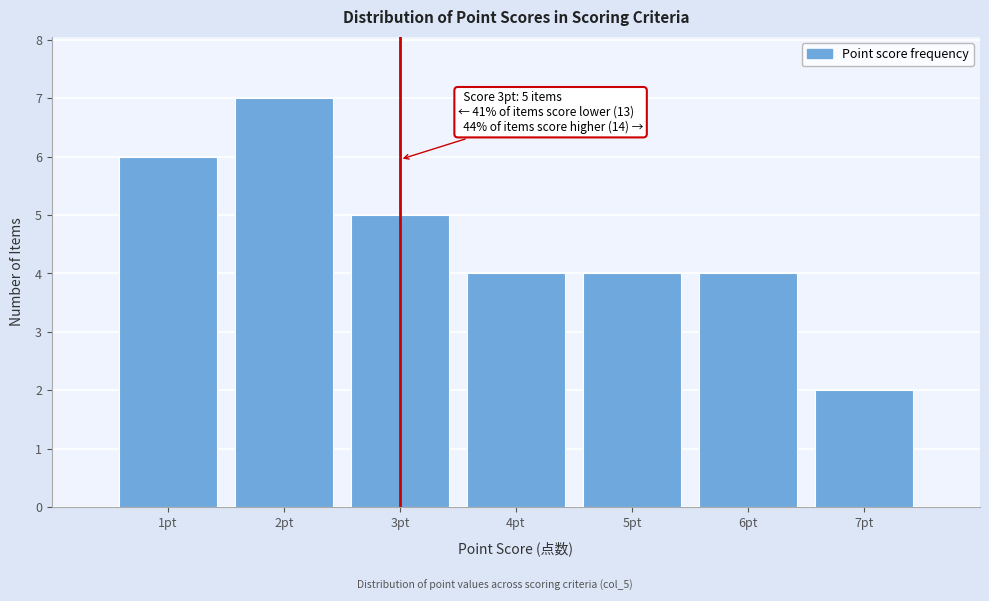

Which range on the x-axis has the tallest bar?

1.5 to 2.5